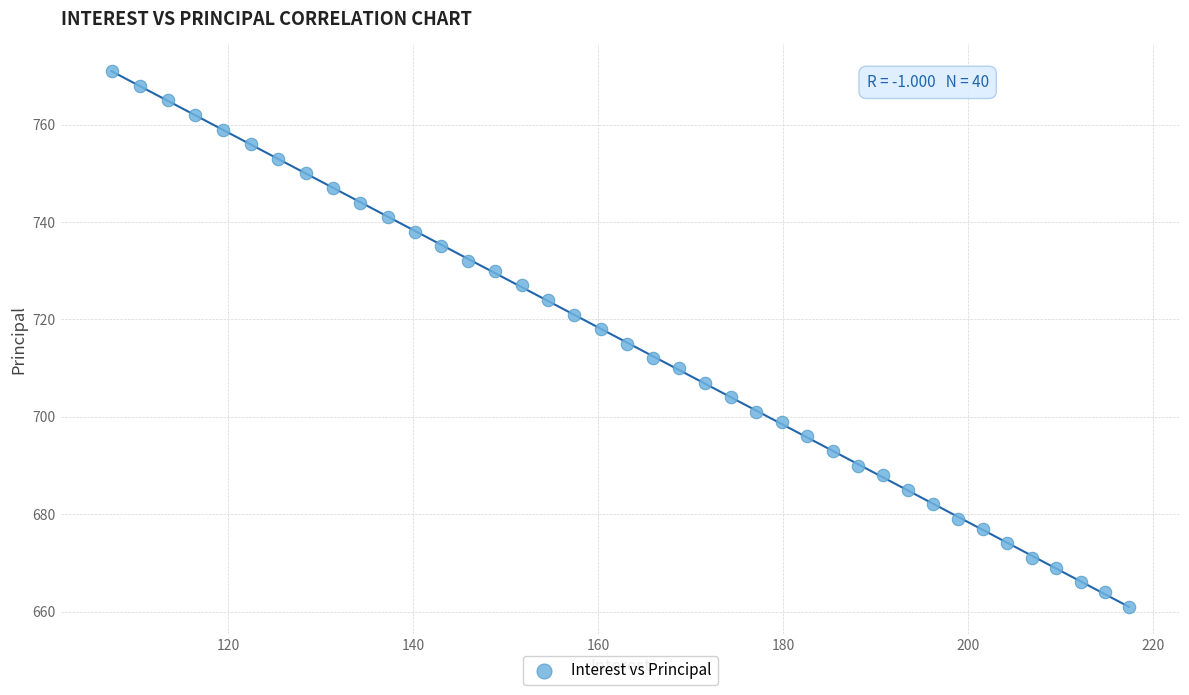

What is the range of Y values (max minus min)?

110